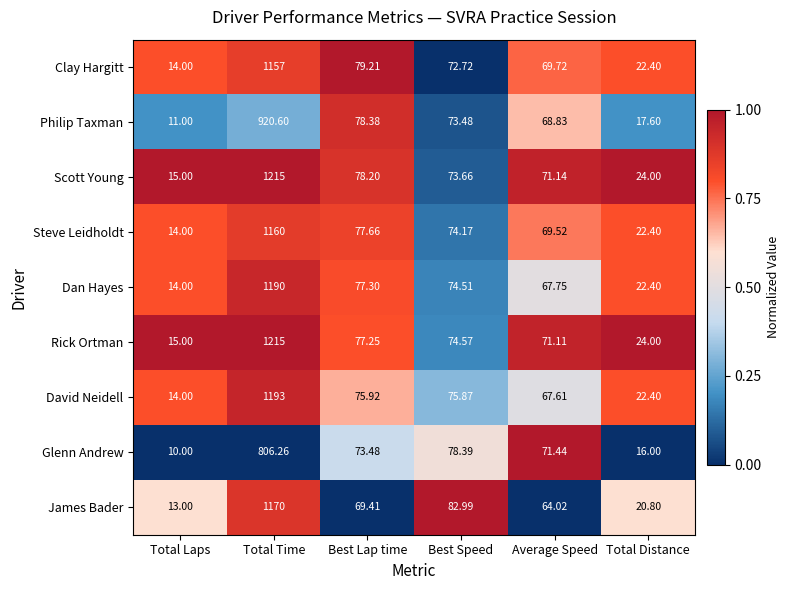

Rank the categories by Philip Taxman value from lowest to highest.

Total Laps, Total Distance, Average Speed, Best Speed, Best Lap time, Total Time